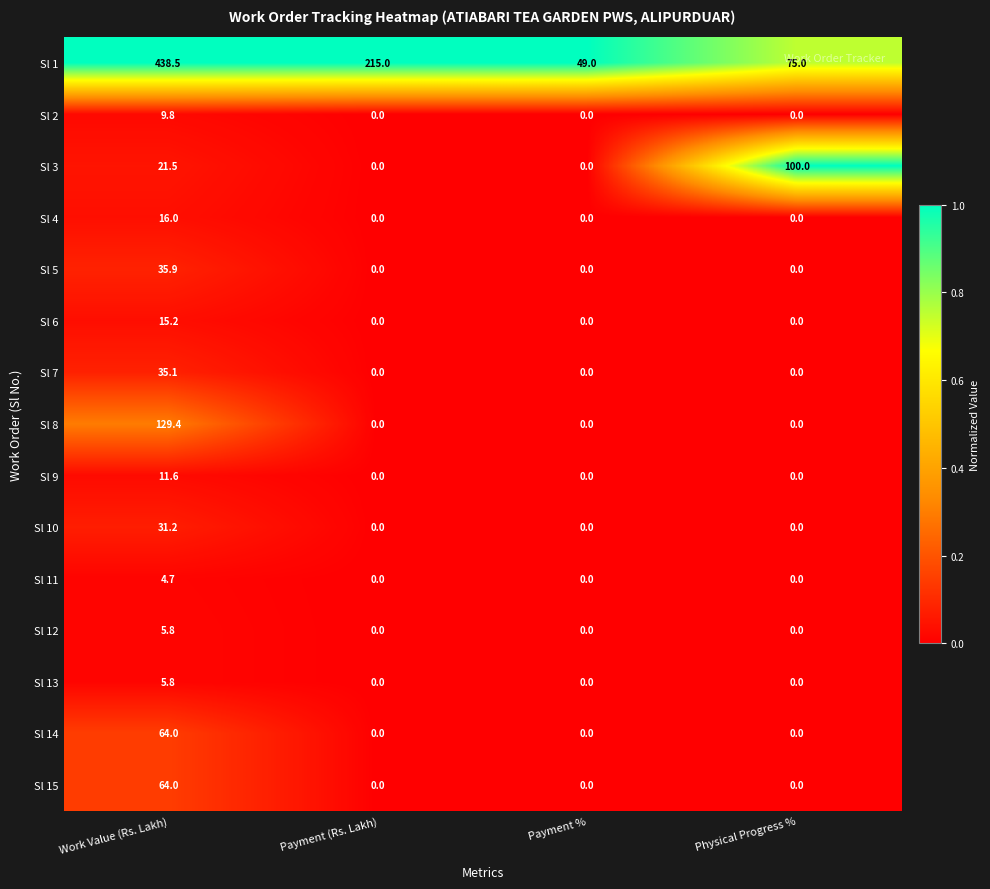

What is the greatest value displayed?

438.5